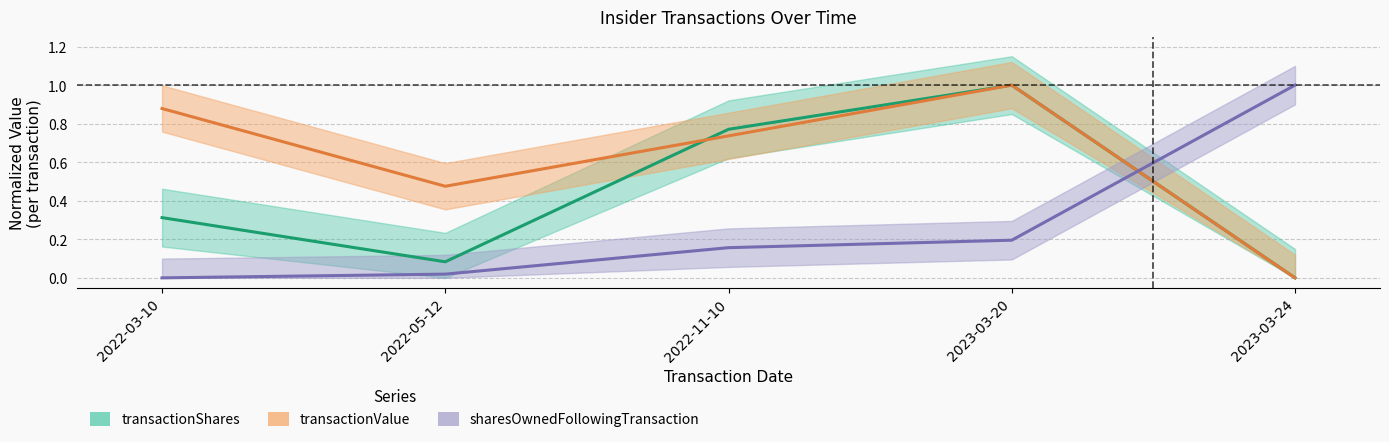

How many data points does each series have?

5